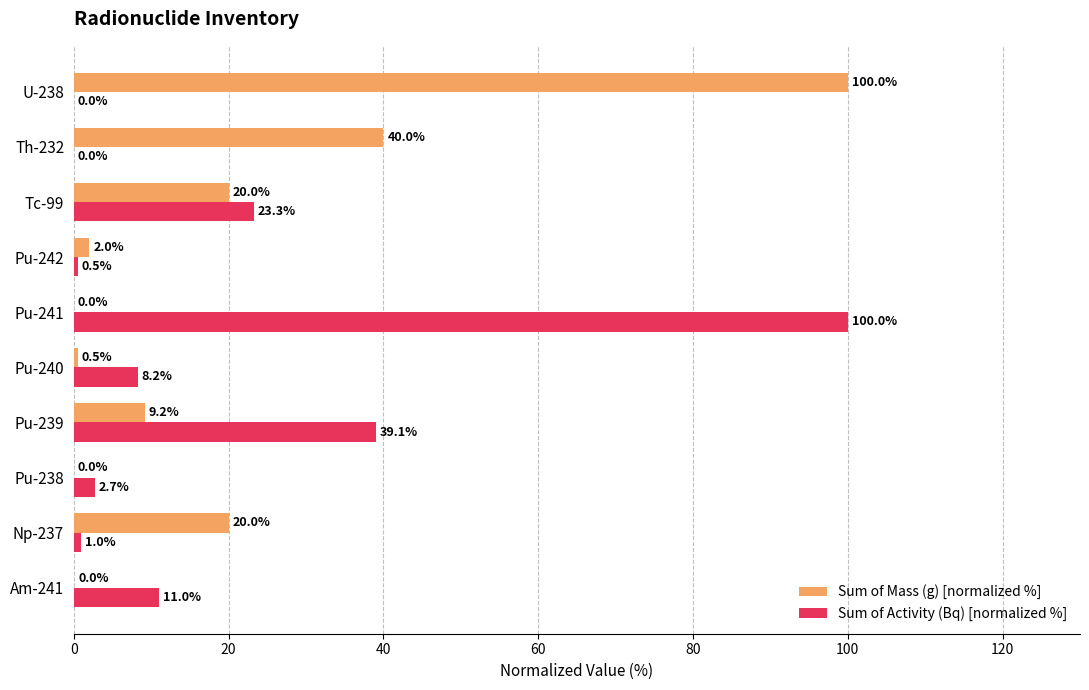

Between Pu-242 and Th-232, which series saw the biggest shift?

Sum of Mass (g) [normalized %]